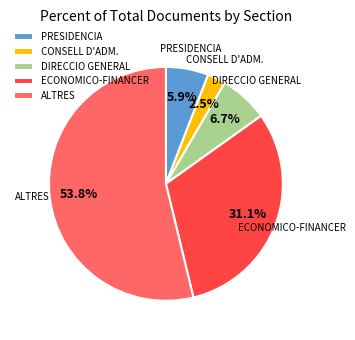

Between PRESIDENCIA and ALTRES, which is larger?

ALTRES